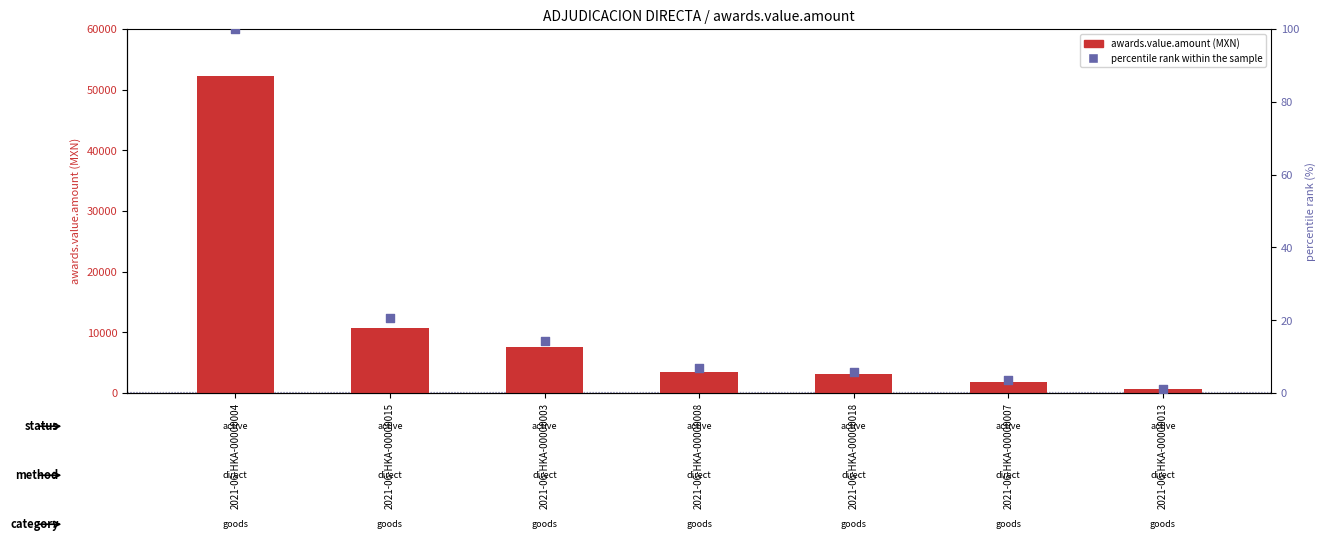

Which series has the largest total across all categories?

awards.value.amount